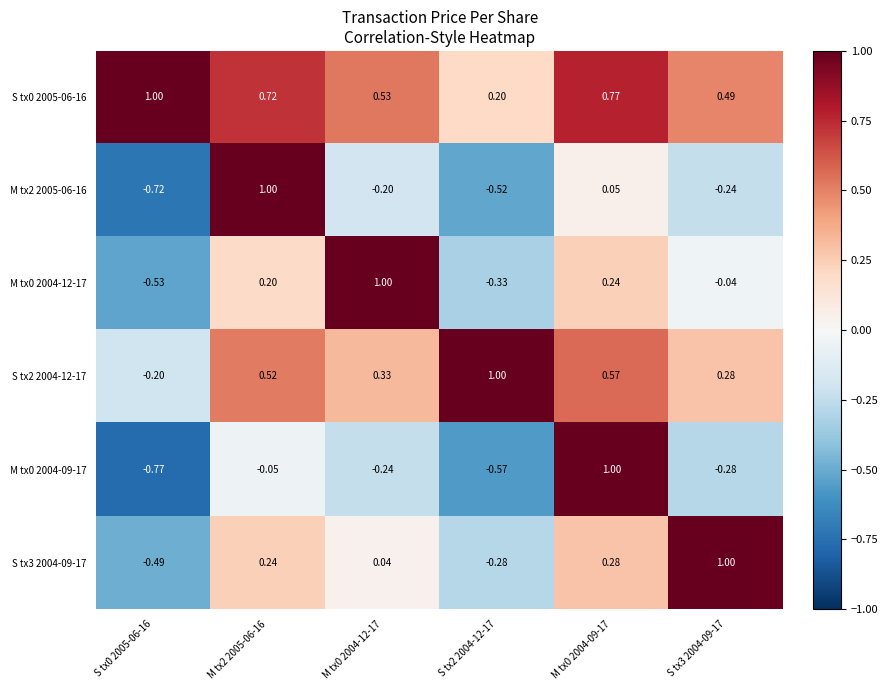

What is the minimum value shown in the chart?

-0.8